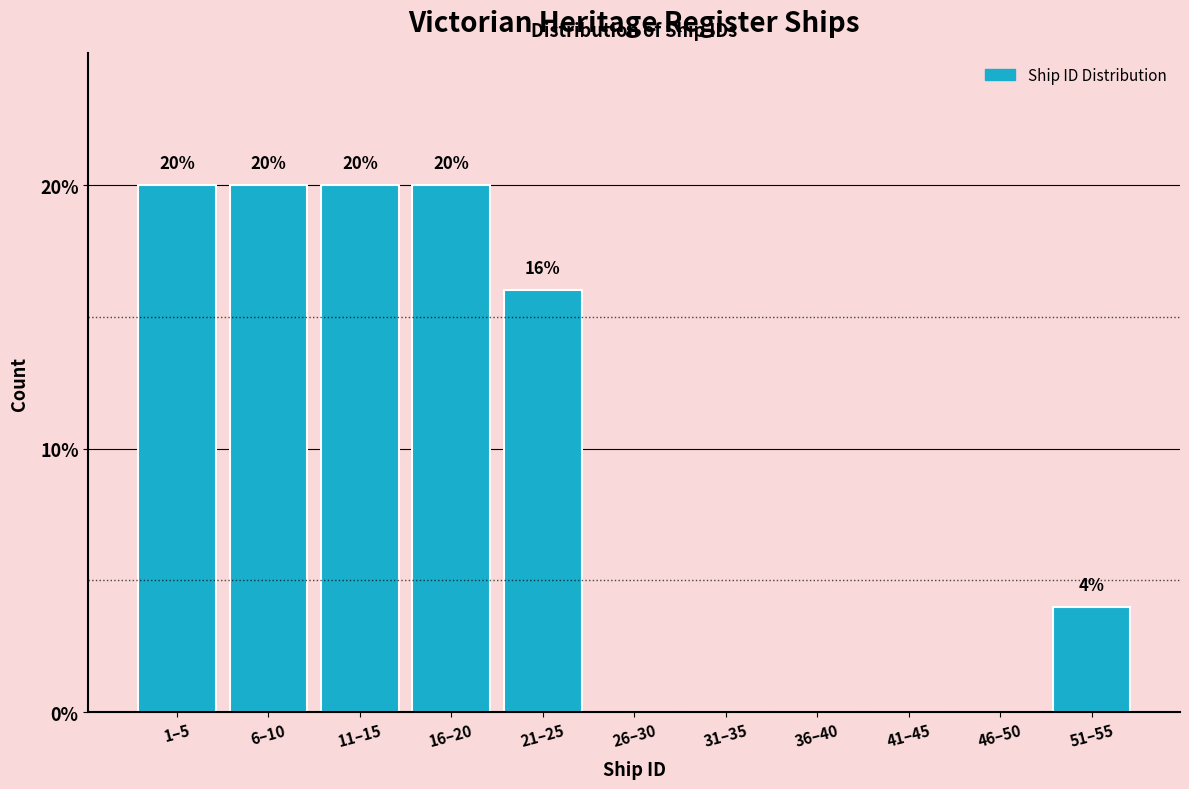

Reading right to left, what are all the values shown in this chart?

51–55=4	46–50=0	41–45=0	36–40=0	31–35=0	26–30=0	21–25=16	16–20=20	11–15=20	6–10=20	1–5=20